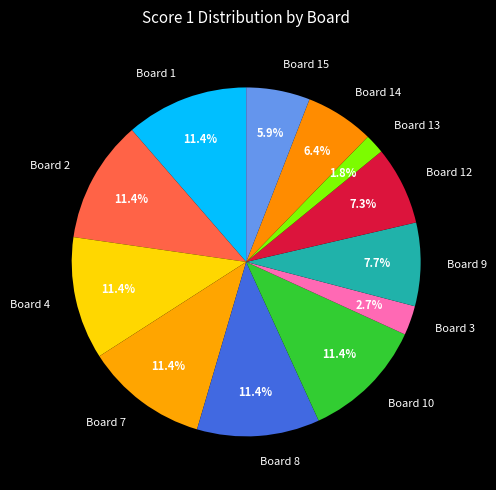

Count the number of slices in the pie.

12